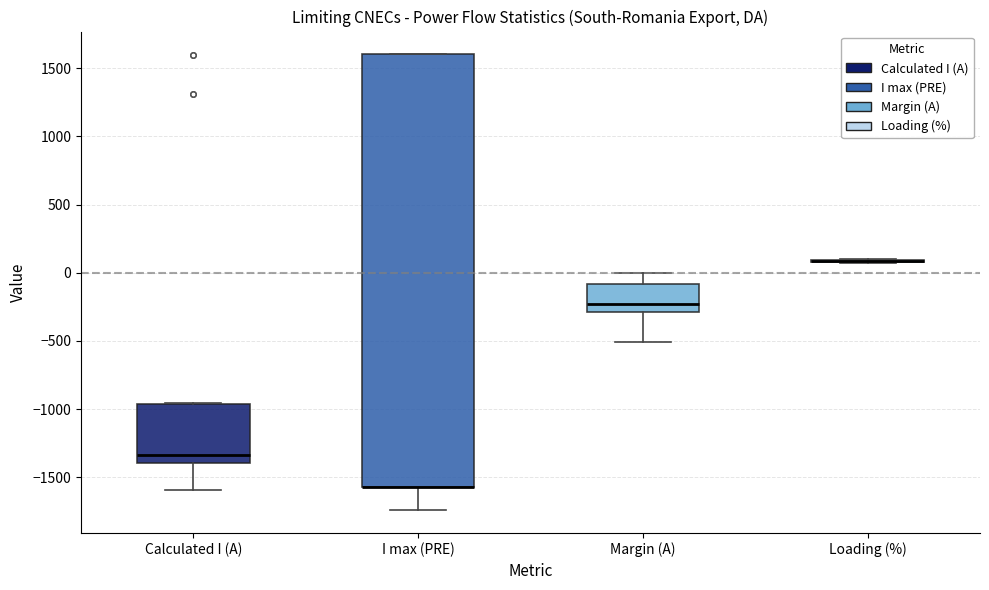

Reading left to right, transcribe this box plot: for each box, give where its median line is, the range the box spans, and where its two whiskers end, as read against the y-axis. The values are not printed on the chart, so give them approximately, as read against the axis.

Calculated I (A): median -1350, box -1400 to -950, whiskers -1600 to -950
I max (PRE): median -1550 (drawn on the box's lower edge), box -1550 to 1600, whiskers -1750 to 1600
Margin (A): median -250, box -300 to -100, whiskers -500 to 0
Loading (%): box collapsed to a line at 100, whiskers 50 to 100